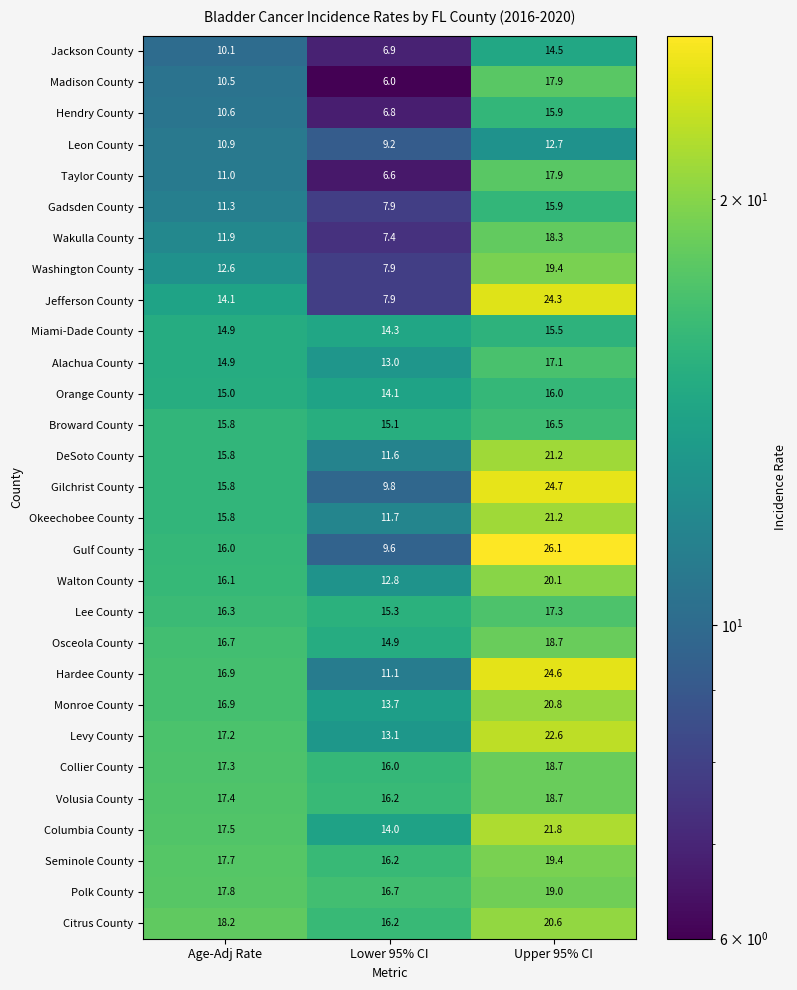

Which series has the largest range (max minus min)?

Gulf County